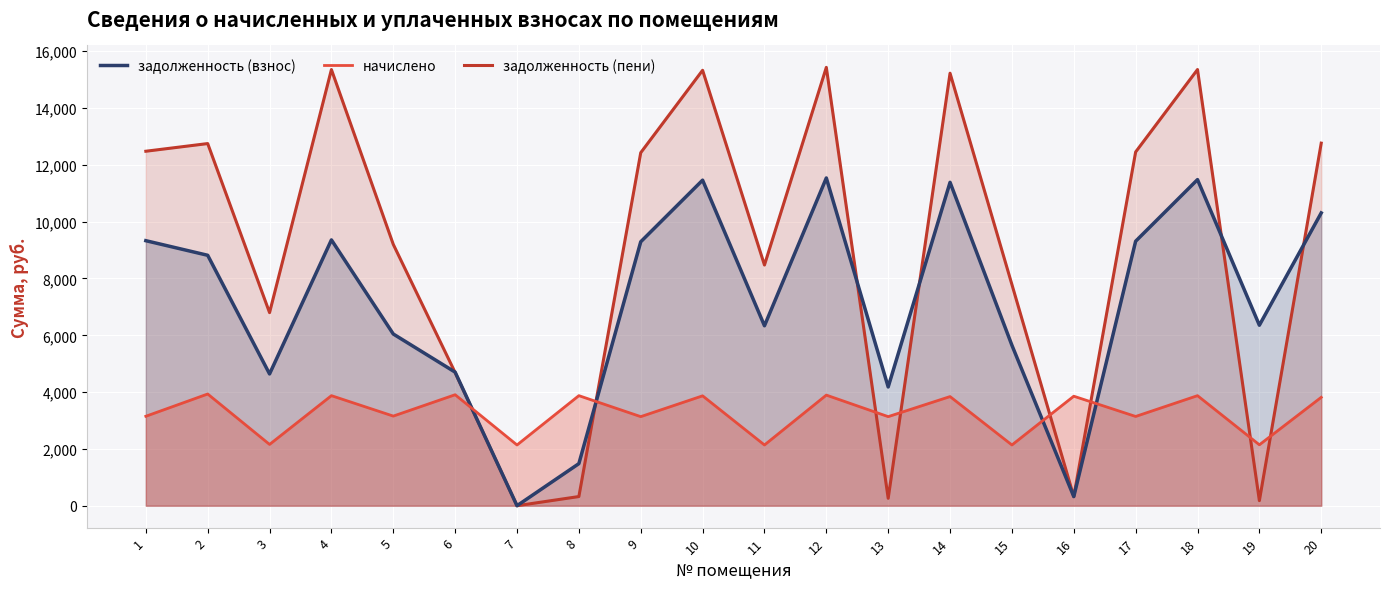

How many lines are shown in the chart?

3